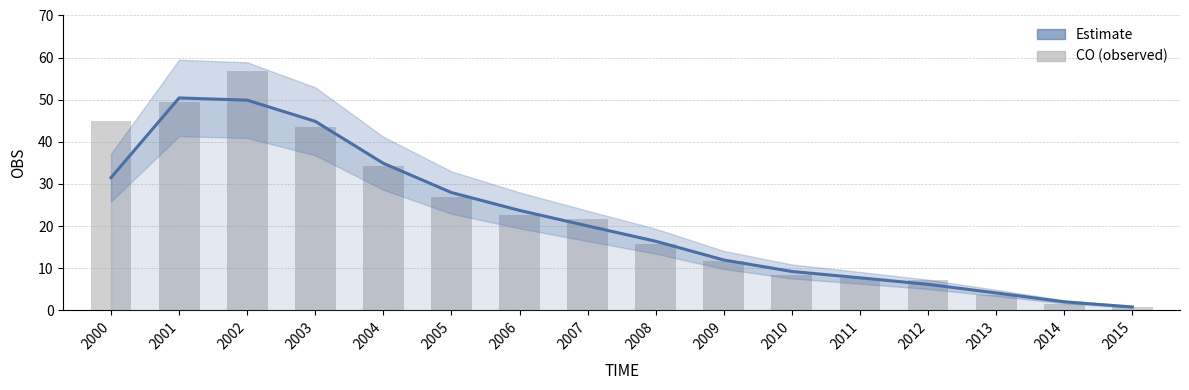

How many values in the CO (raw) series exceed 21?

8